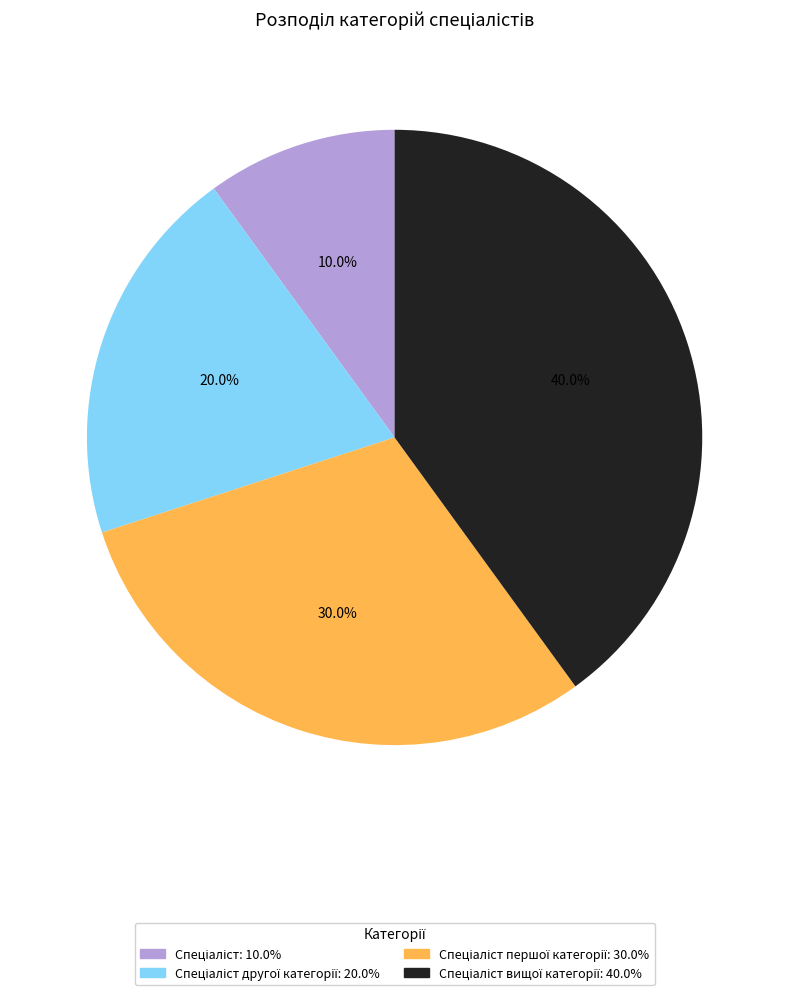

Does any single category account for the majority?

No